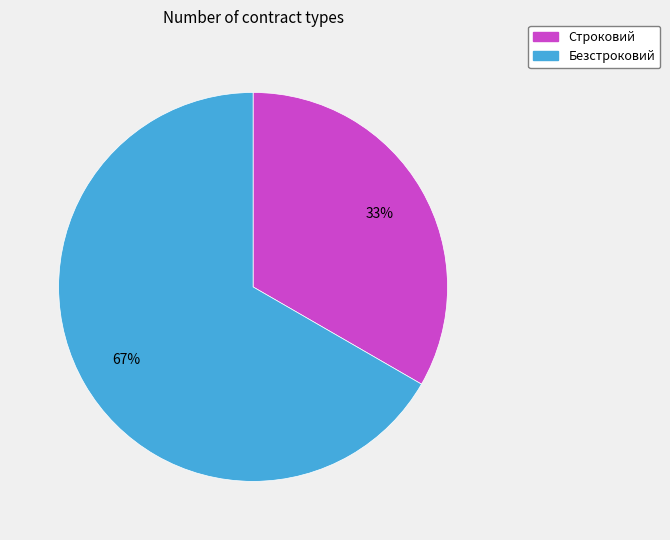

Do Строковий and Безстроковий together represent more than half of the pie?

Yes